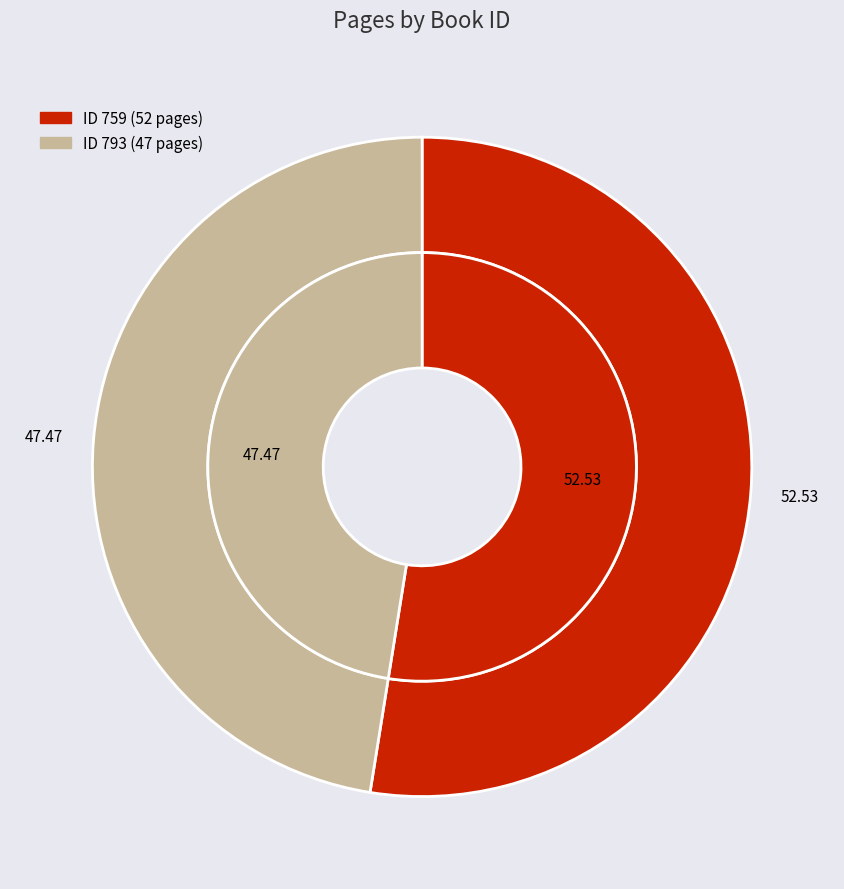

Is it true that 793 is 47% of the pie?

True